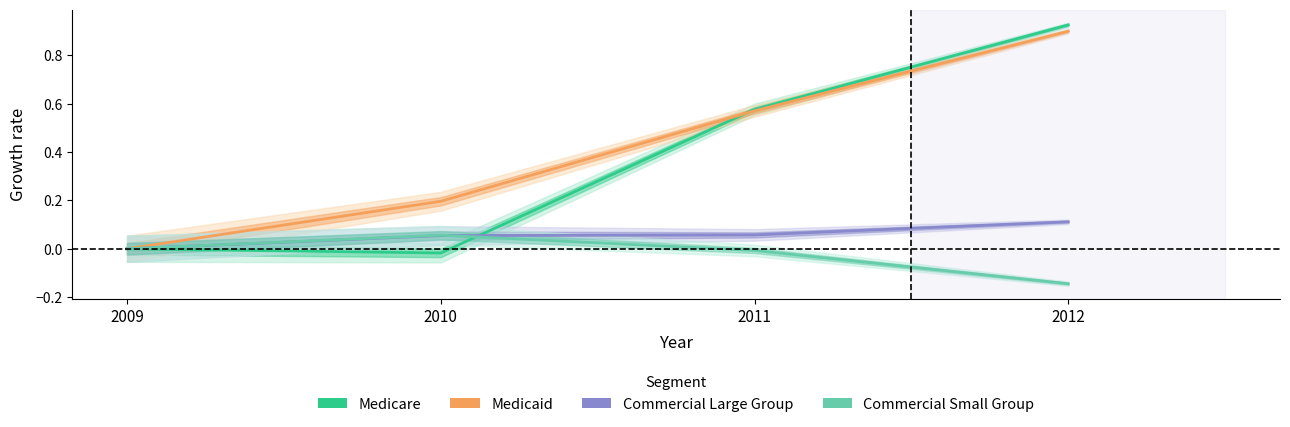

At which category is the sum across all series the highest?

2012